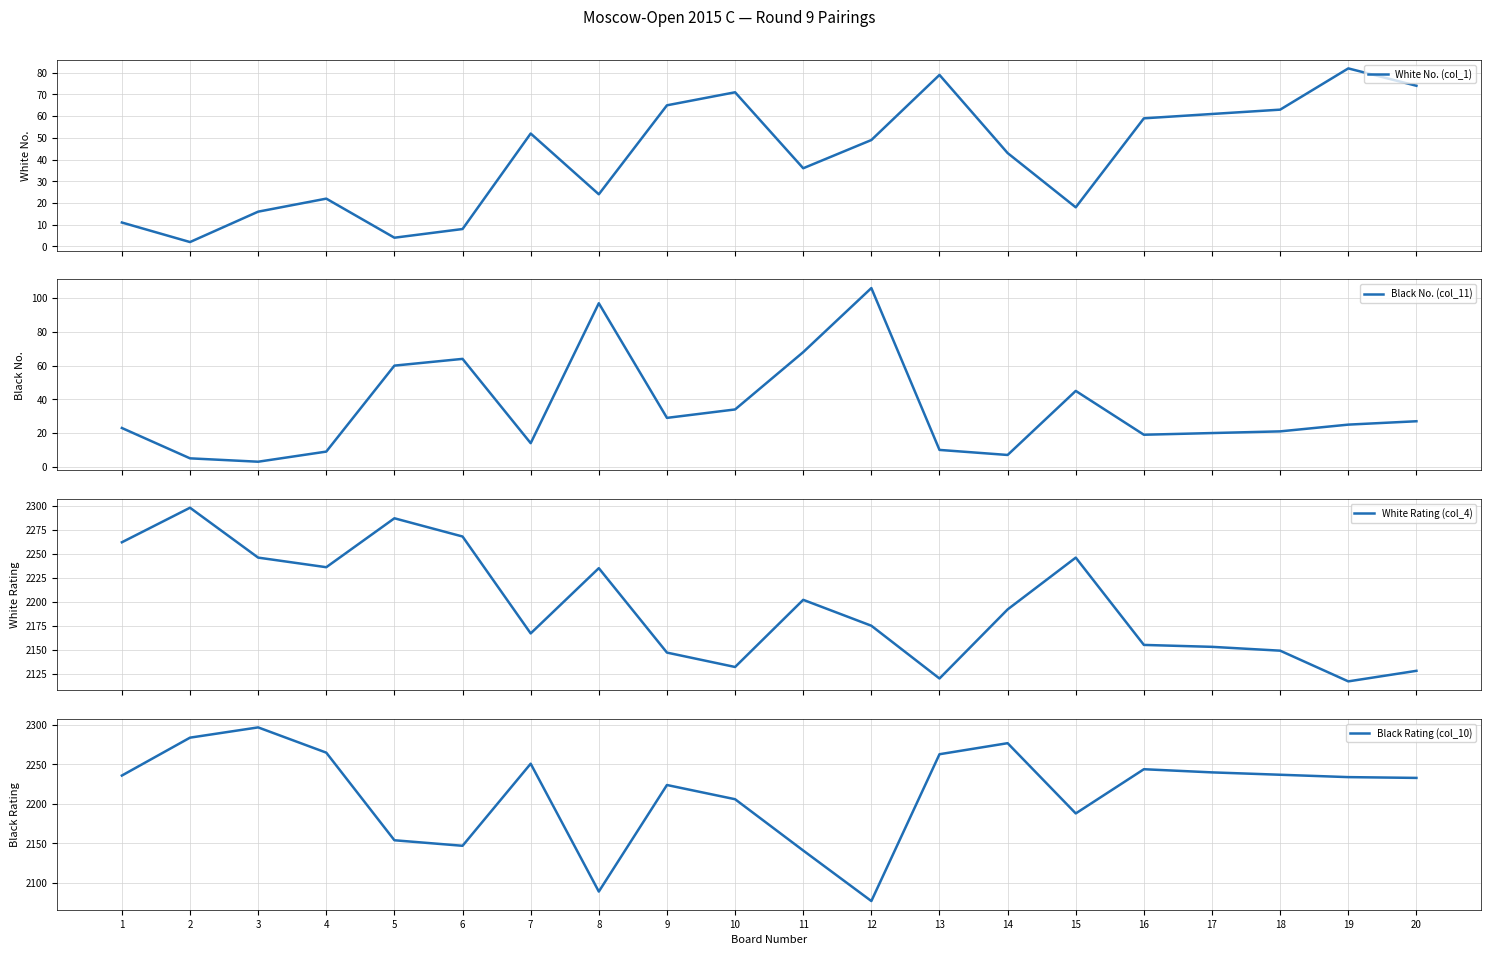

What is the value of the White Rating (col_4) point at the 5th from the left?

2287